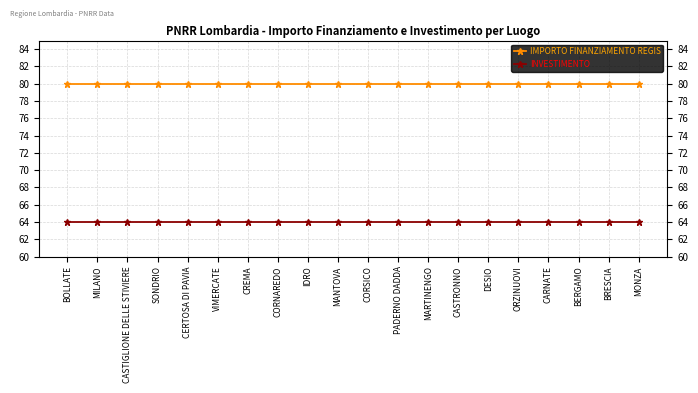

Reading left to right, extract all data points from this chart.

IMPORTO FINANZIAMENTO REGIS: BOLLATE=80	MILANO=80	CASTIGLIONE DELLE STIVIERE=80	SONDRIO=80	CERTOSA DI PAVIA=80	VIMERCATE=80	CREMA=80	CORNAREDO=80	IDRO=80	MANTOVA=80	CORSICO=80	PADERNO DADDA=80	MARTINENGO=80	CASTRONNO=80	DESIO=80	ORZINUOVI=80	CARNATE=80	BERGAMO=80	BRESCIA=80	MONZA=80
INVESTIMENTO: BOLLATE=64	MILANO=64	CASTIGLIONE DELLE STIVIERE=64	SONDRIO=64	CERTOSA DI PAVIA=64	VIMERCATE=64	CREMA=64	CORNAREDO=64	IDRO=64	MANTOVA=64	CORSICO=64	PADERNO DADDA=64	MARTINENGO=64	CASTRONNO=64	DESIO=64	ORZINUOVI=64	CARNATE=64	BERGAMO=64	BRESCIA=64	MONZA=64